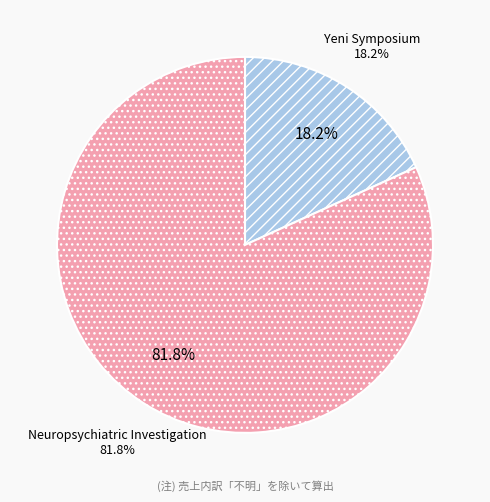

To the nearest percent, what portion does Yeni Symposium represent?

18%